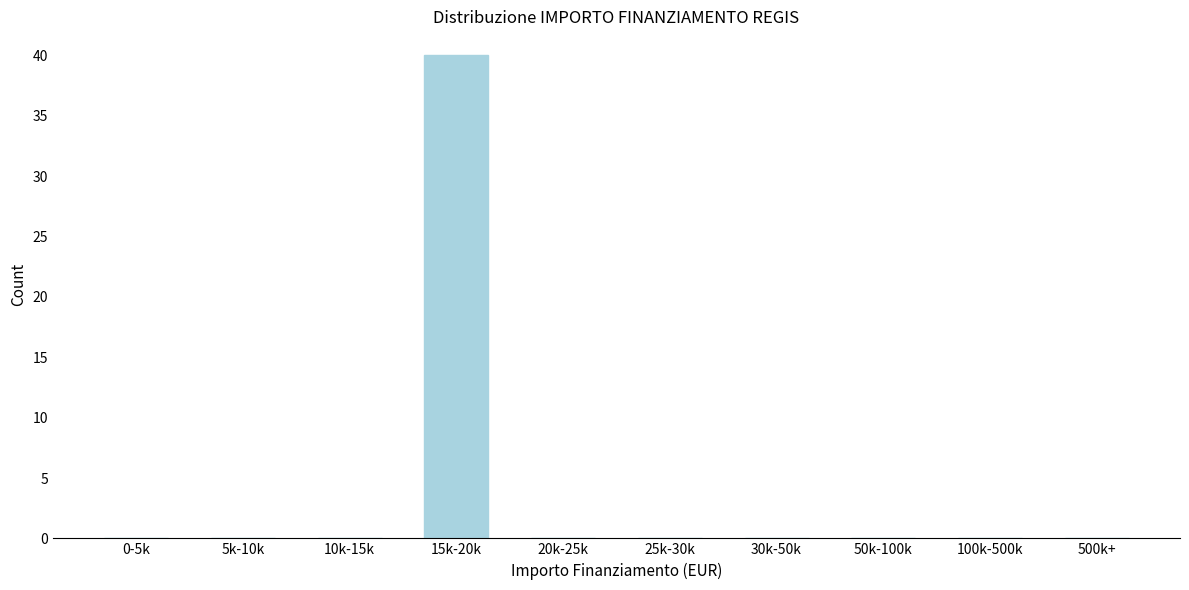

Reading left to right, what are all the values shown in this chart?

0-5k=0	5k-10k=0	10k-15k=0	15k-20k=40	20k-25k=0	25k-30k=0	30k-50k=0	50k-100k=0	100k-500k=0	500k+=0